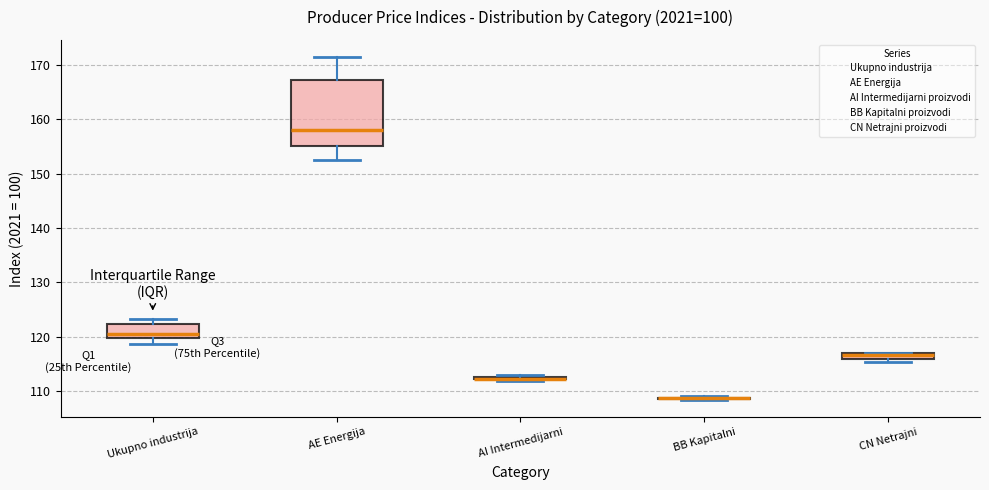

Comparing the boxes themselves (not the whiskers), which one is the tallest?

AE Energija